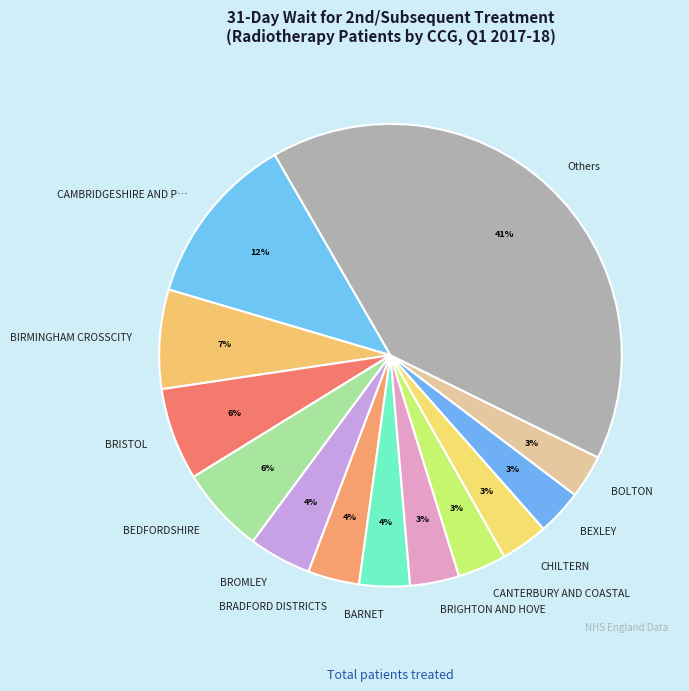

Is there any slice that represents more than half of the pie?

No